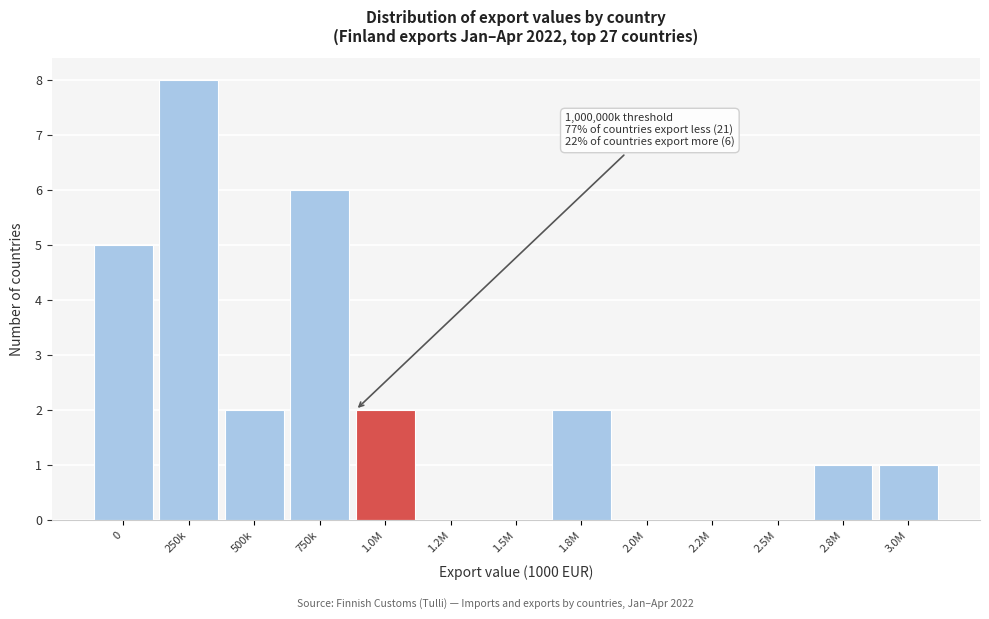

Reading left to right, extract all data points from this chart.

0=5	250k=8	500k=2	750k=6	1.0M=2	1.2M=0	1.5M=0	1.8M=2	2.0M=0	2.2M=0	2.5M=0	2.8M=1	3.0M=1